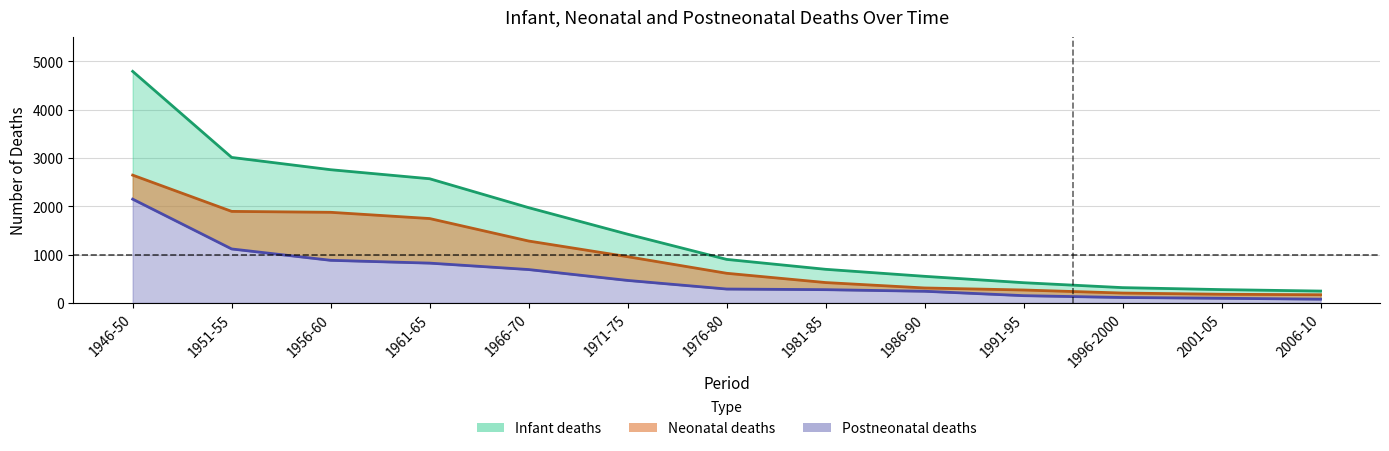

What is the value of the Infant deaths point at the 4th from the left?

2568